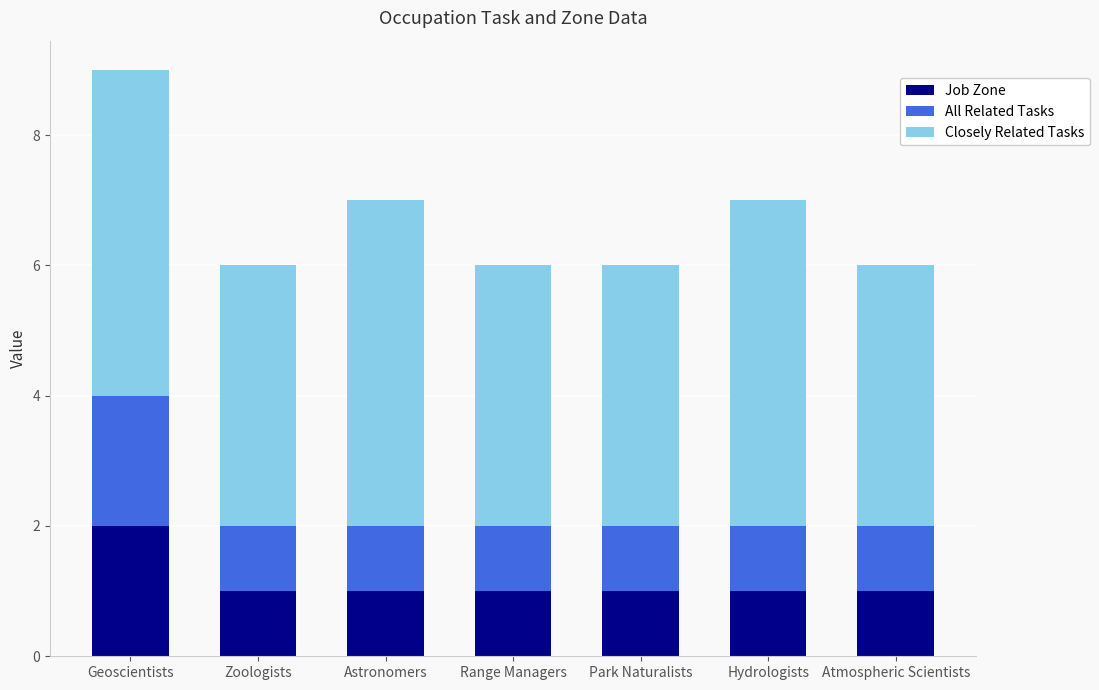

What is the sum of all Closely Related Tasks values?

8